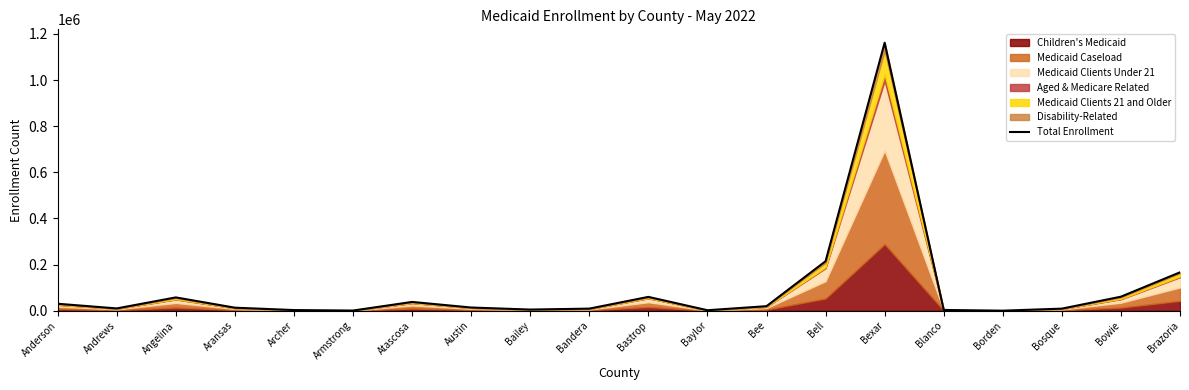

List the labels in order of value, largest first.

Bexar, Bell, Brazoria, Bowie, Bastrop, Angelina, Atascosa, Anderson, Bee, Austin, Aransas, Andrews, Bandera, Bosque, Bailey, Blanco, Archer, Baylor, Armstrong, Borden